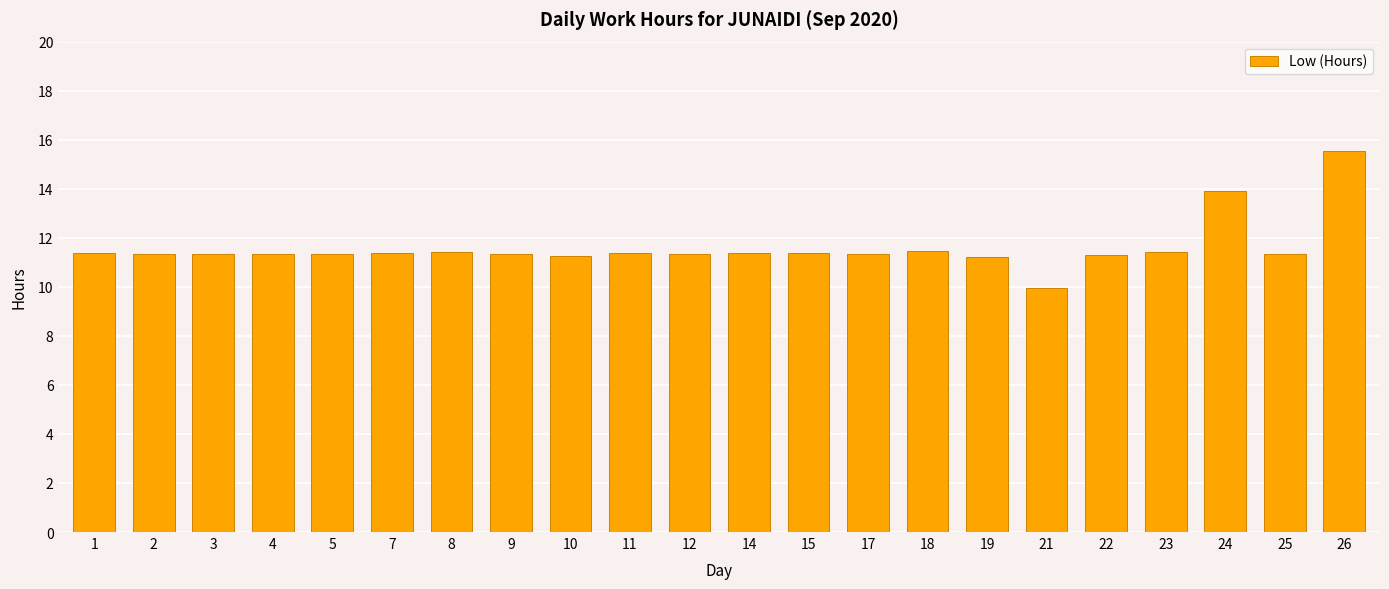

What is the ratio of the value at 5 to the value at 10?

1.0